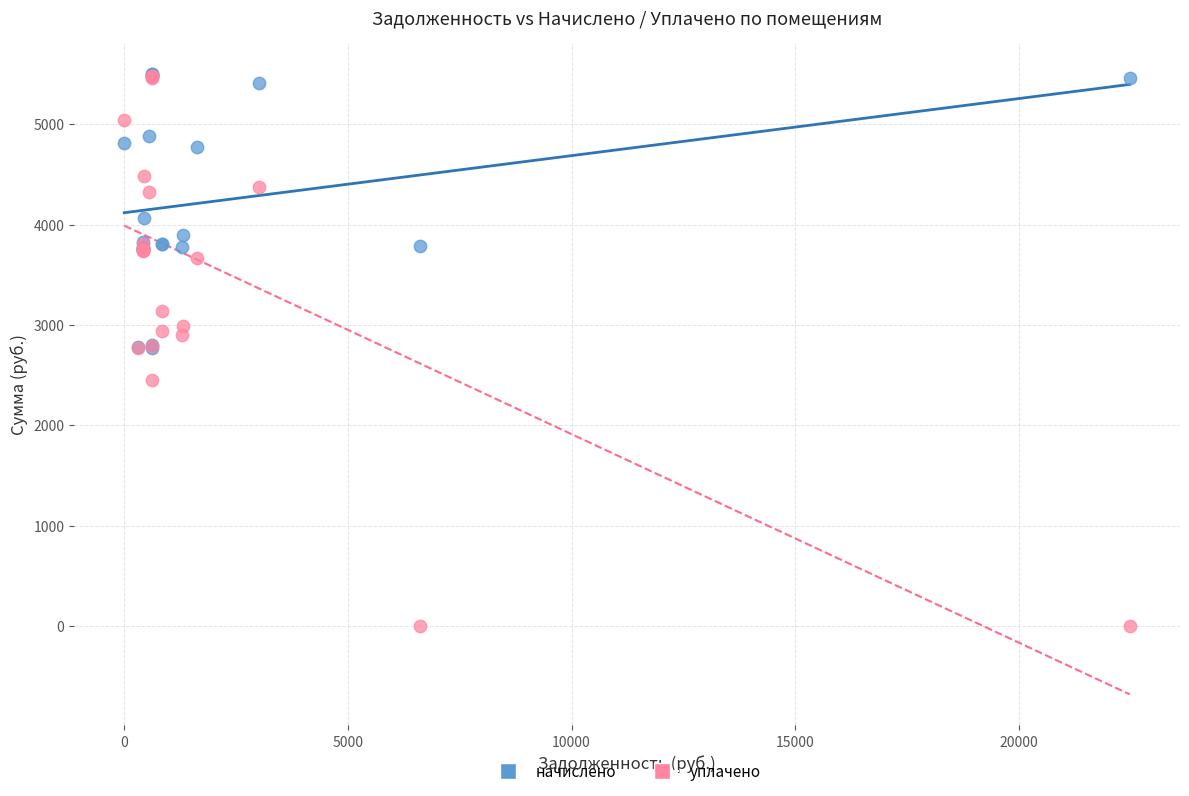

In the начислено series, what Y value is closest to 4136?

4063.0